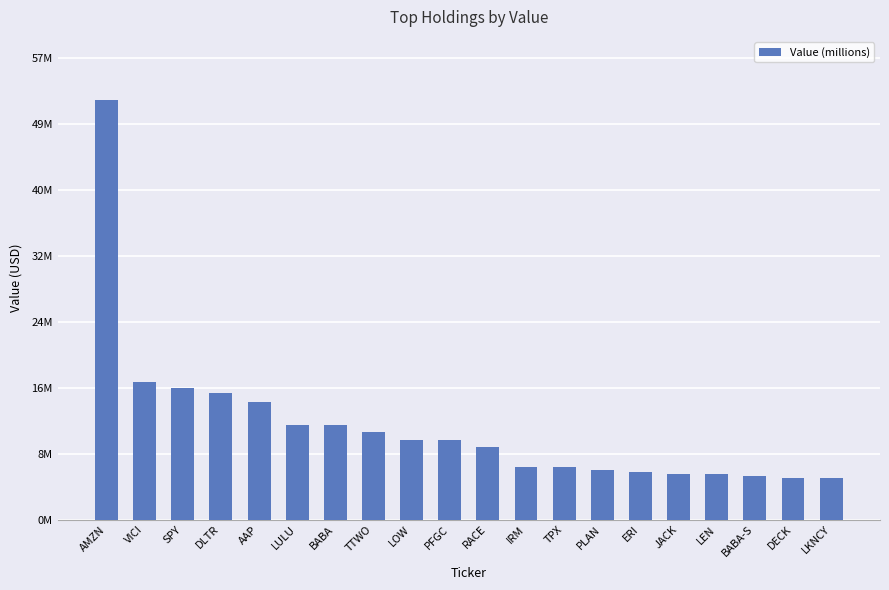

The chart shows a value of 13978013 at RACE. True or false?

False